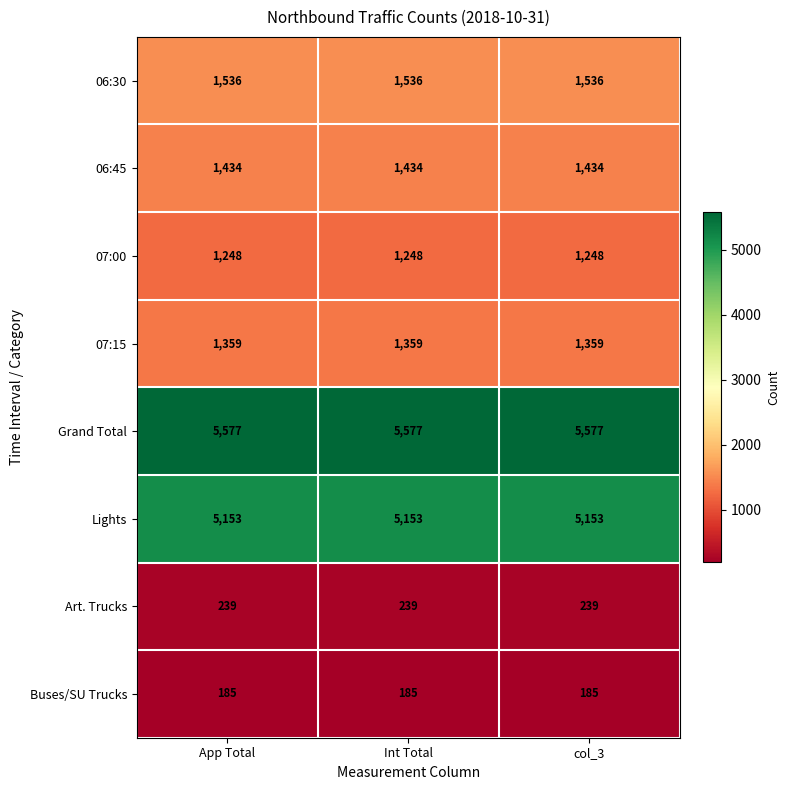

What is the smallest value displayed?

185